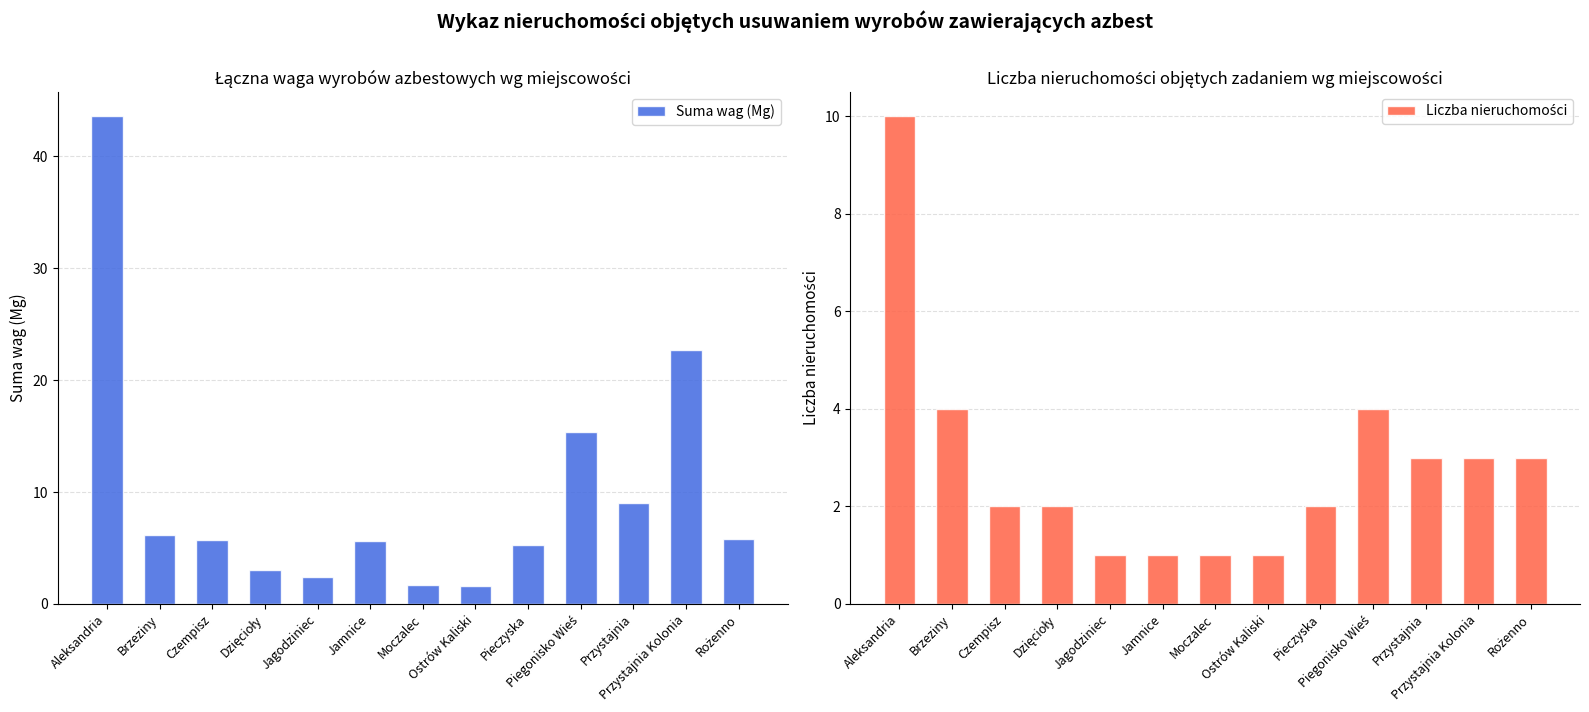

Where does the Liczba nieruchomości series first go above 2?

Aleksandria